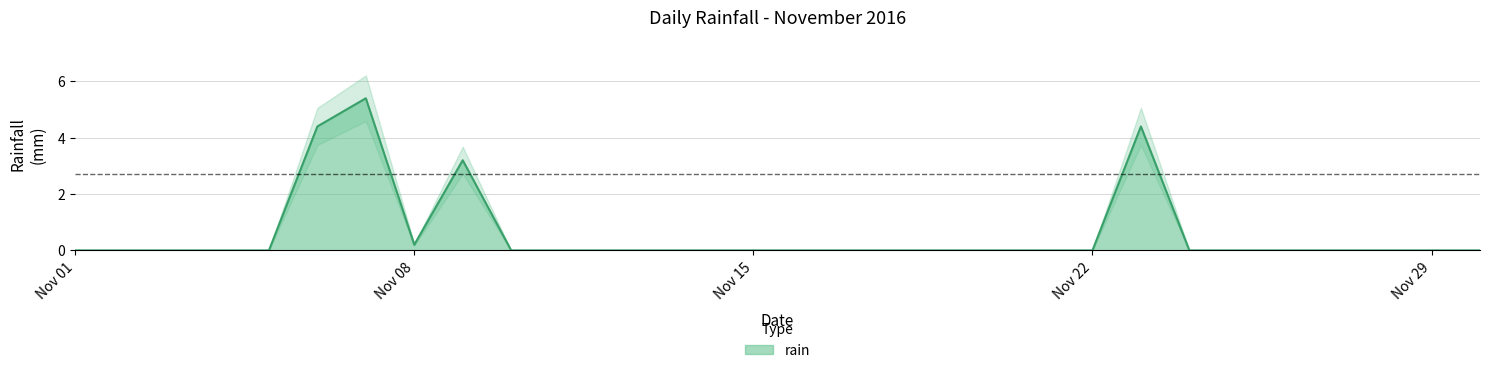

True or false: the data has more than 1 interior local peaks.

True